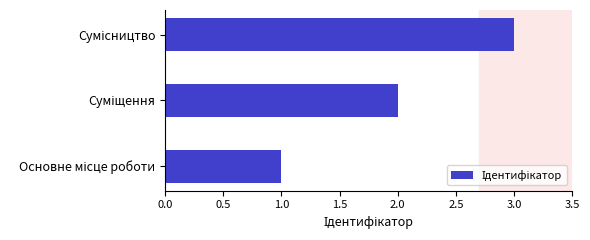

How many categories are shown in the chart?

3